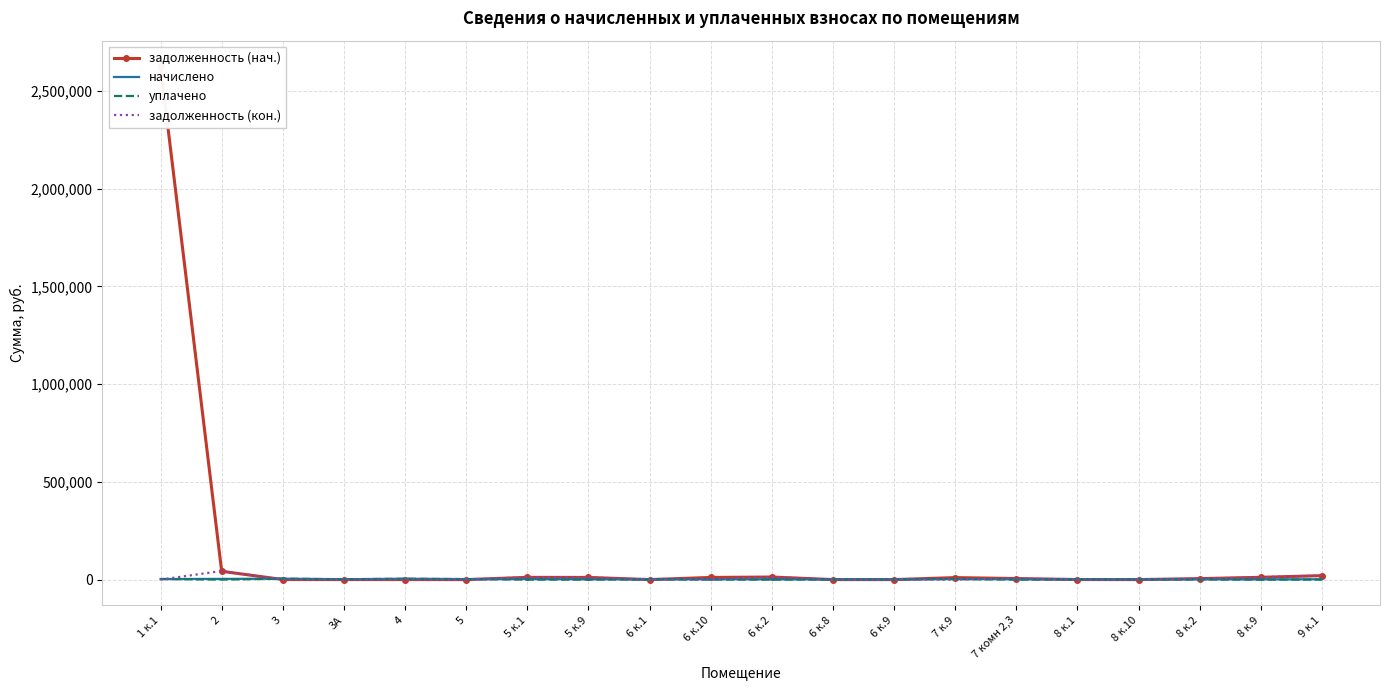

What is the value of the уплачено point at the 16th from the left?

1421.5